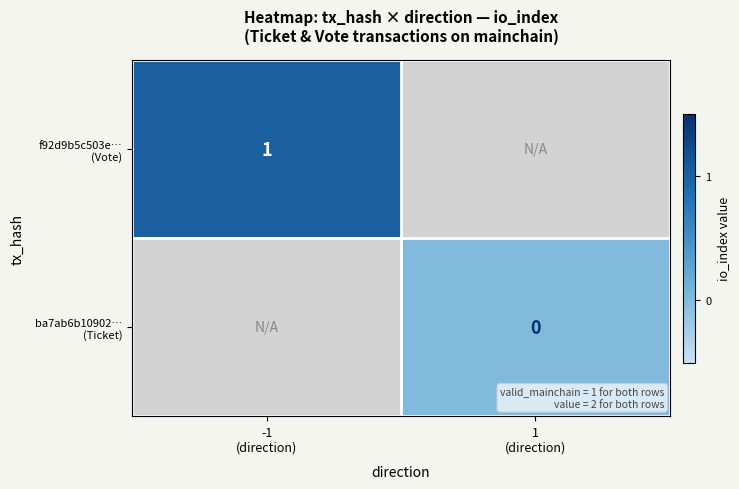

At how many categories does at least one series exceed -155?

2